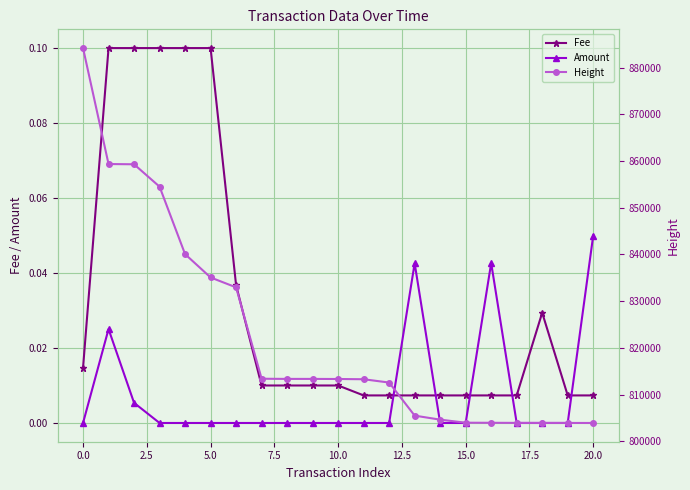

Which series ends up on top after the final intersection of Amount and Fee?

Amount